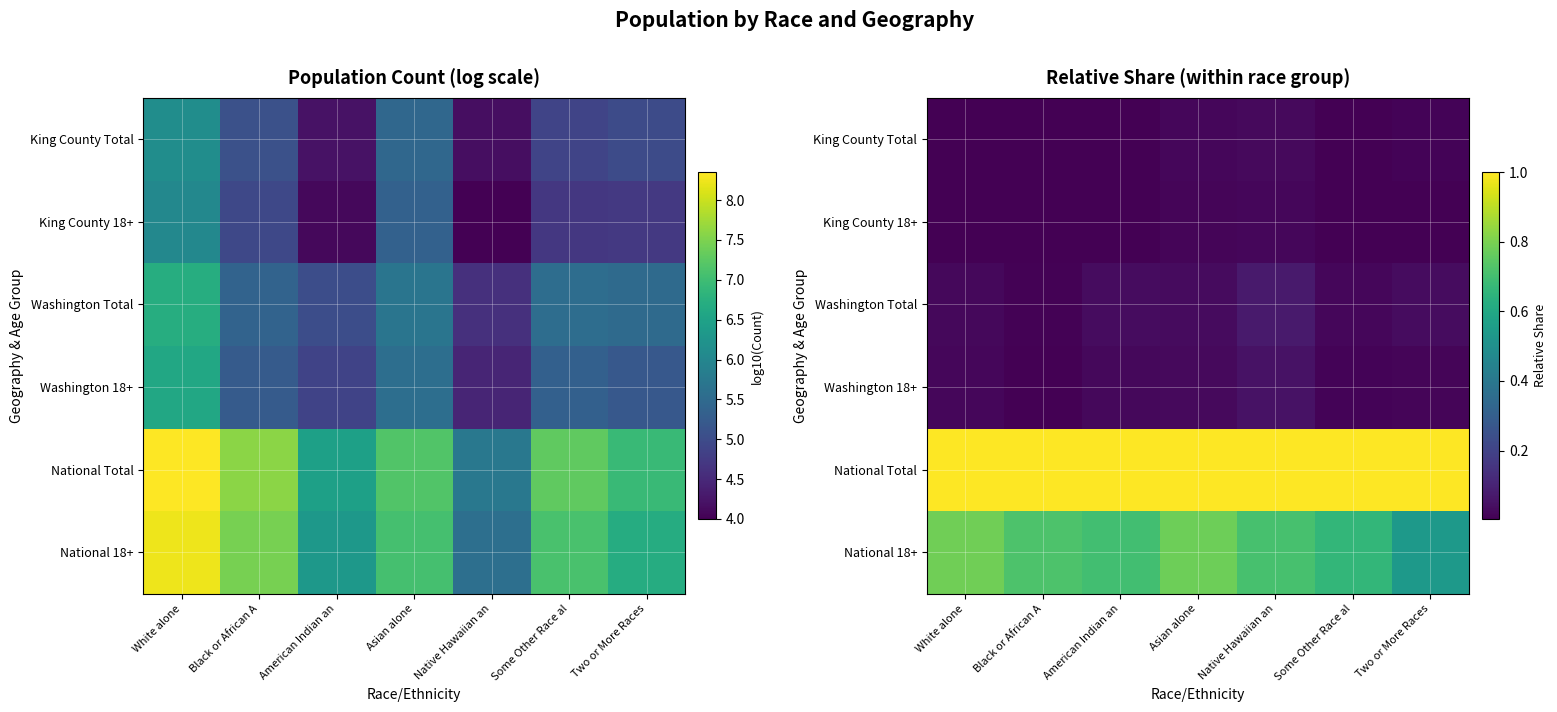

The National Total series shows 1.0 at White alone. True or false?

True